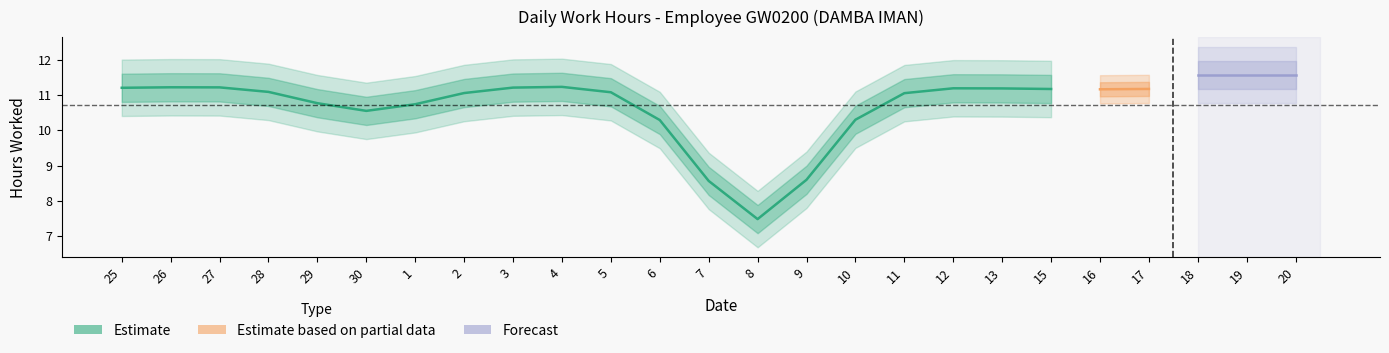

Is it true that the value at 9 is 5.7?

False